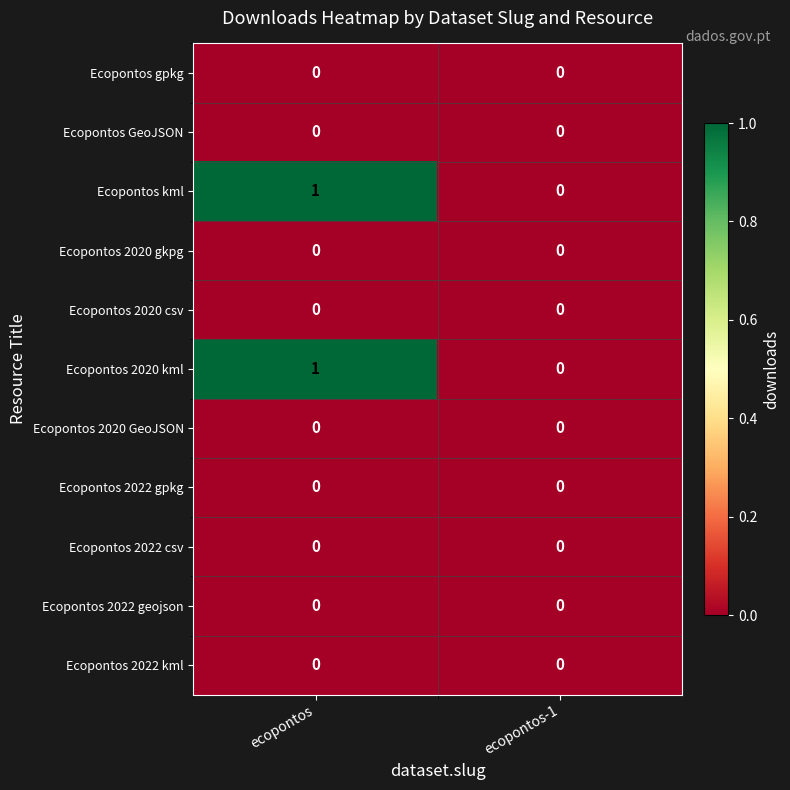

How many series are shown in this chart?

11